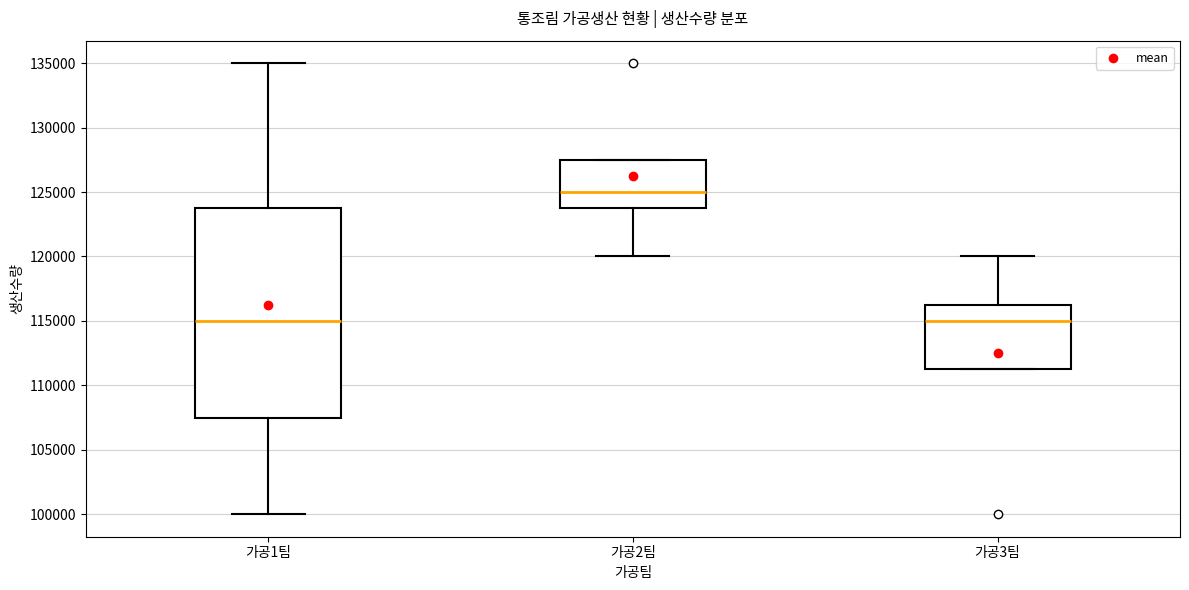

Where is the upper edge of the box for 가공3팀 on the y-axis? The values are not printed on the chart, so give them approximately, as read against the axis.

116500